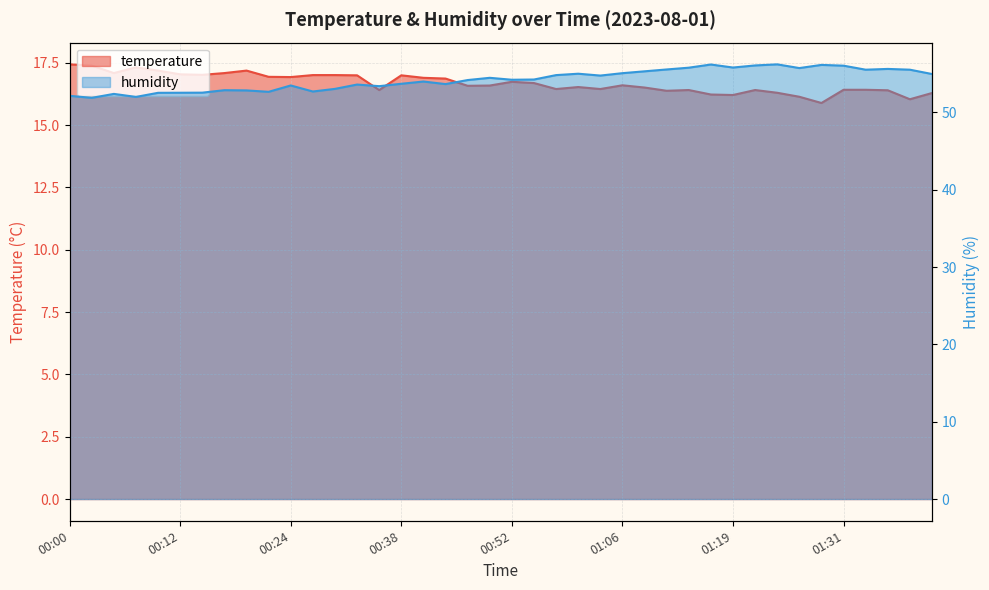

What is the difference between the humidity values at 00:32 and 00:15?

1.1